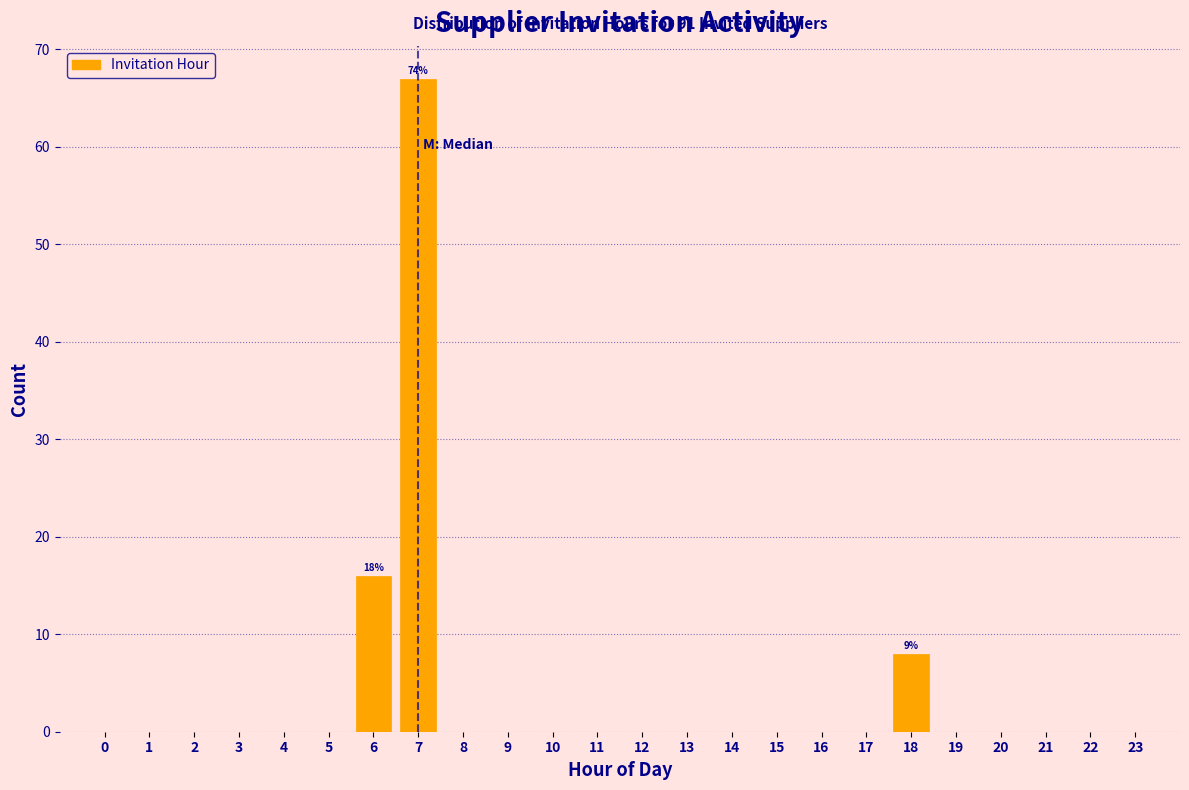

Reading left to right, extract all data points from this chart.

0=0	1=0	2=0	3=0	4=0	5=0	6=16	7=67	8=0	9=0	10=0	11=0	12=0	13=0	14=0	15=0	16=0	17=0	18=8	19=0	20=0	21=0	22=0	23=0